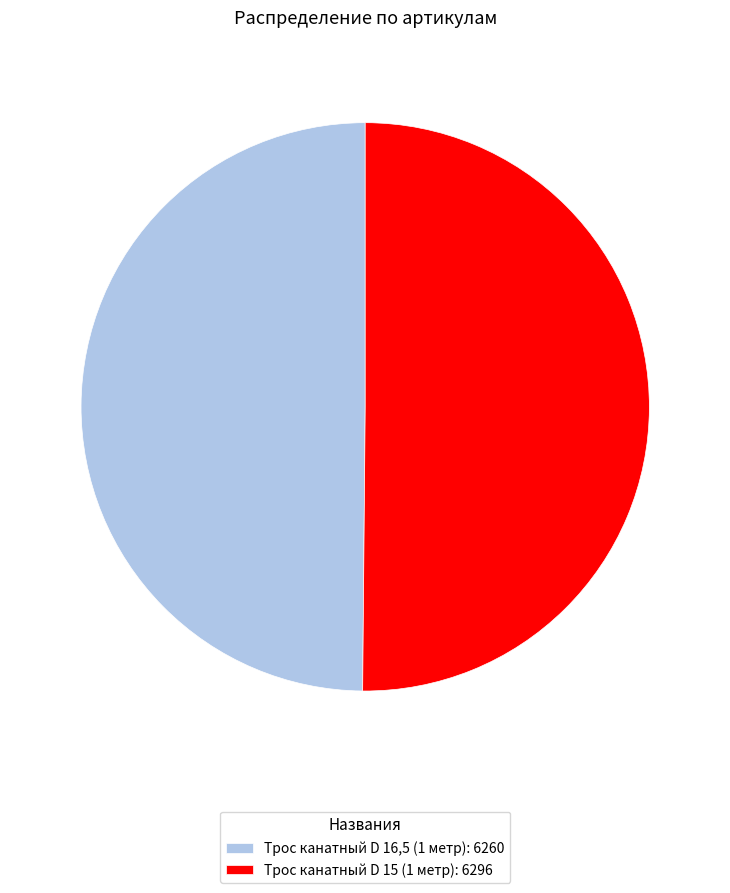

True or false: Трос канатный D 15 (1 метр): 6296 accounts for 50% of the total.

True